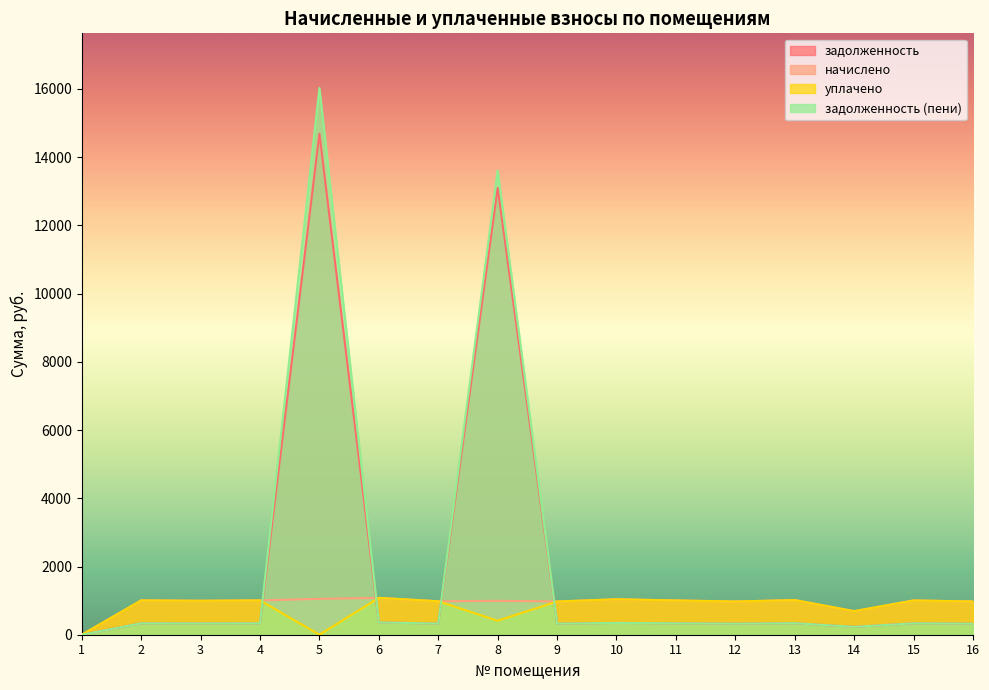

At 10, list the series in order from smallest to largest.

задолженность, задолженность (пени), начислено, уплачено